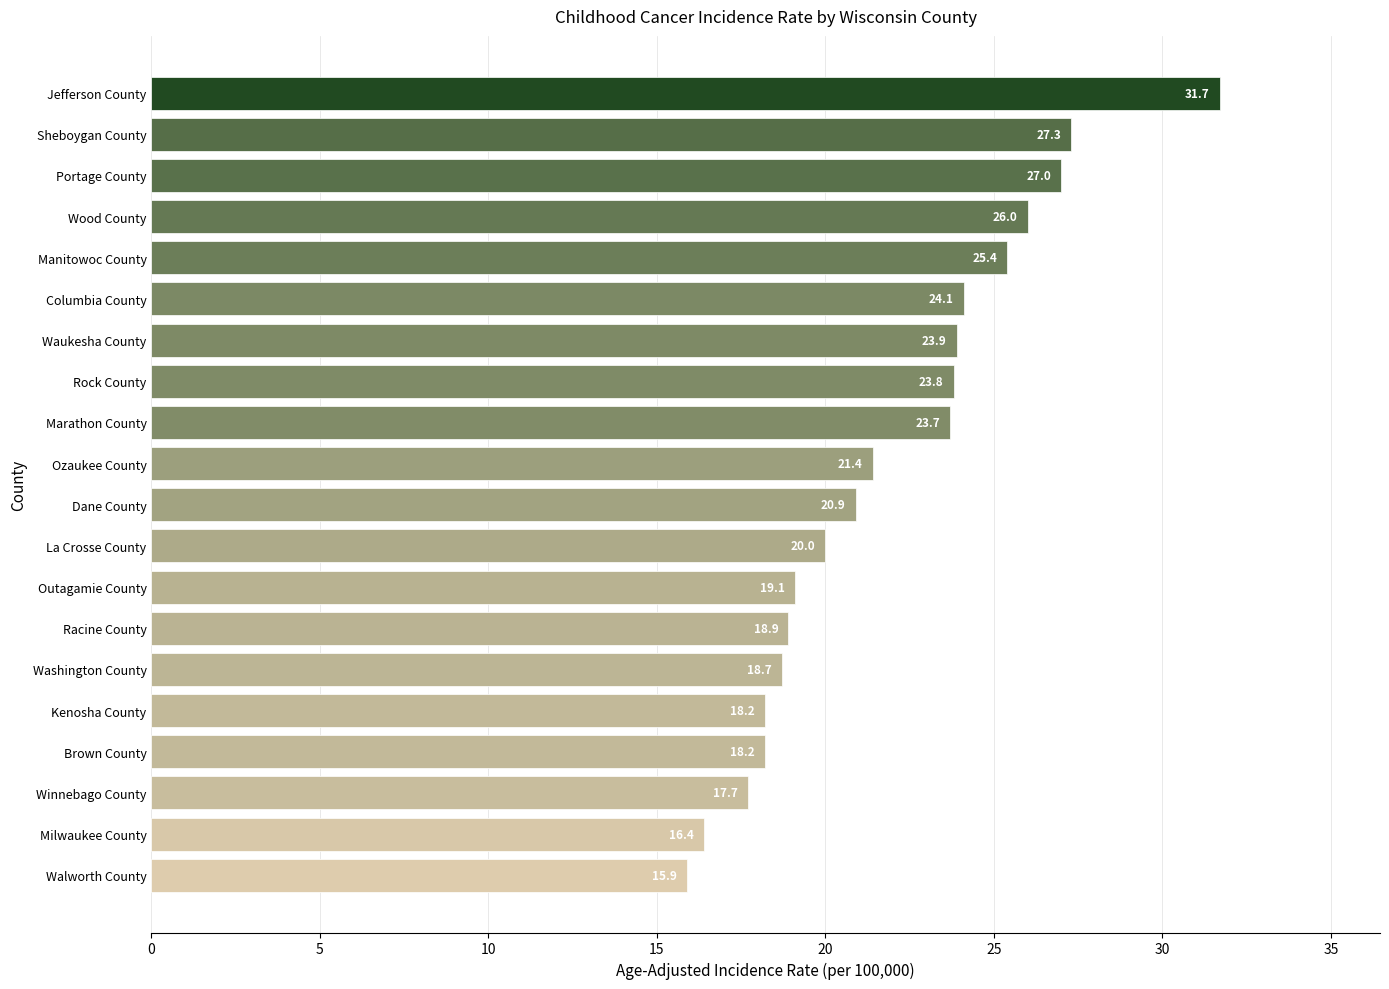

Is it true that the value at Waukesha County is 23.9?

True